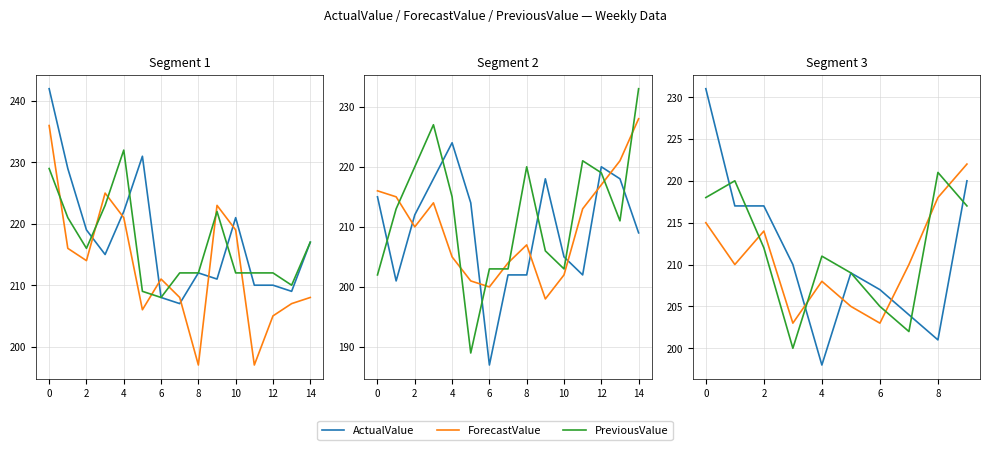

Between 4 and 6, which is larger?

4